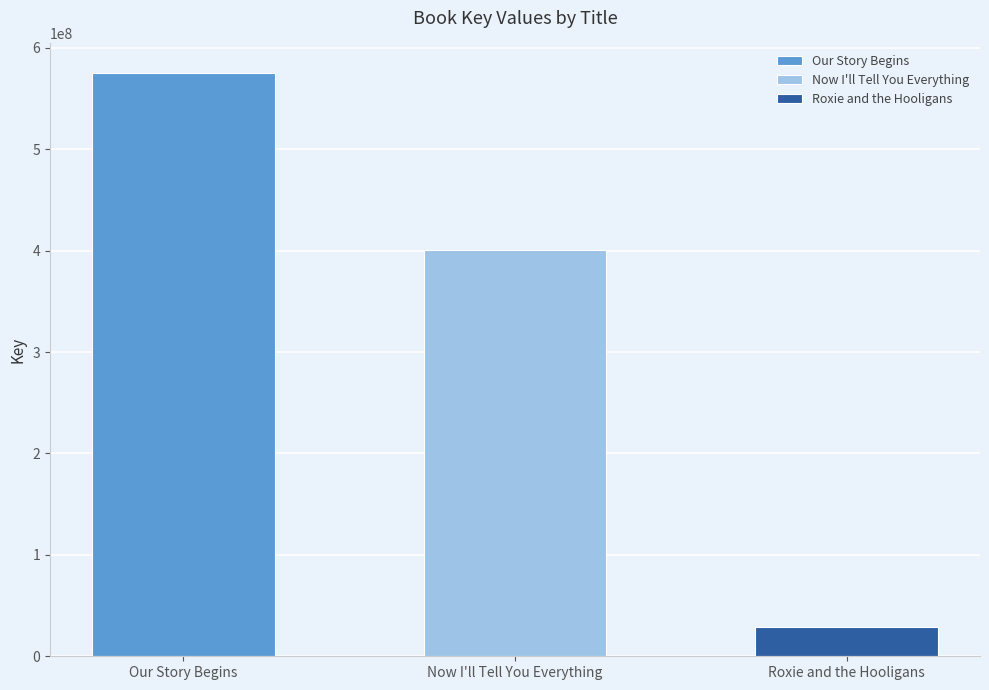

Which category has the lowest value across all series?

Roxie and the Hooligans